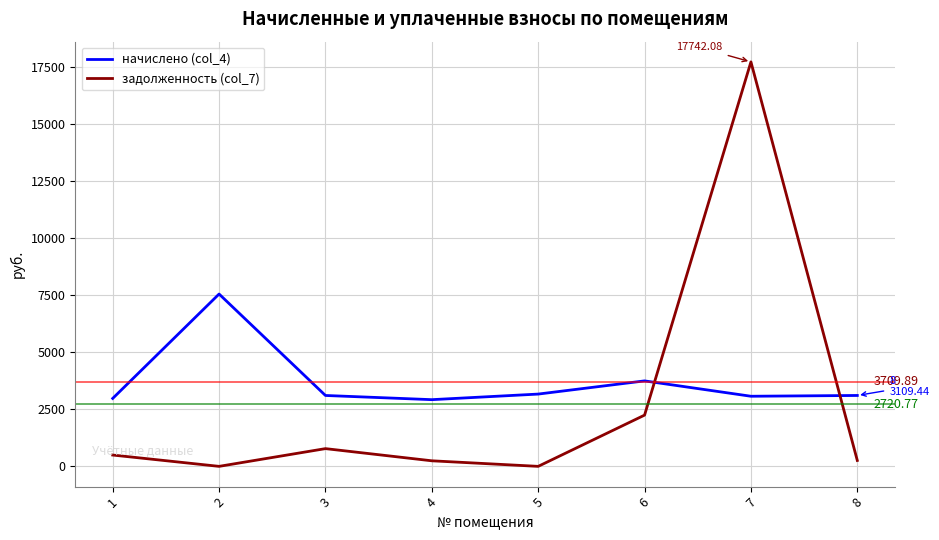

Where does the начислено (col_4) series first go above 3109?

2